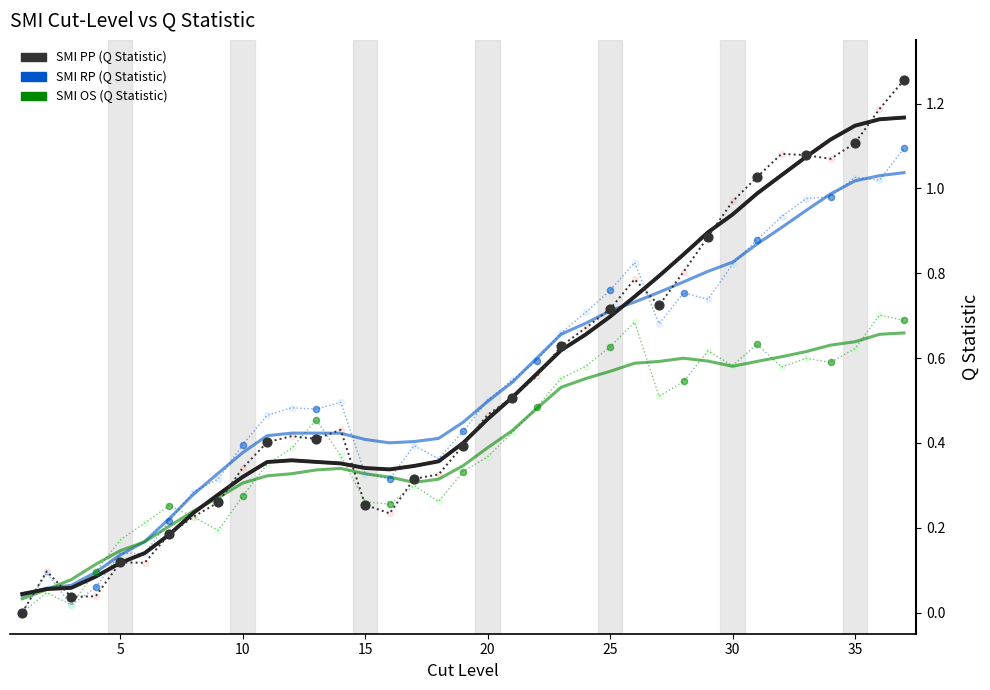

What is the total value across all series at 9?

0.8